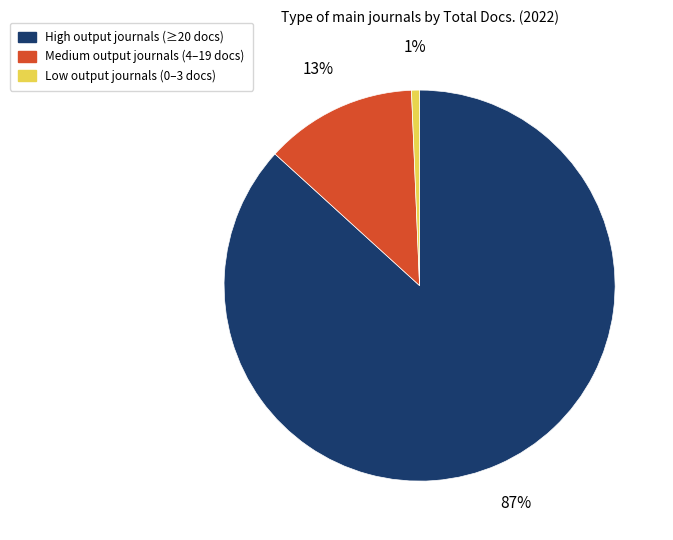

To the nearest percent, what is the average slice percentage?

33%